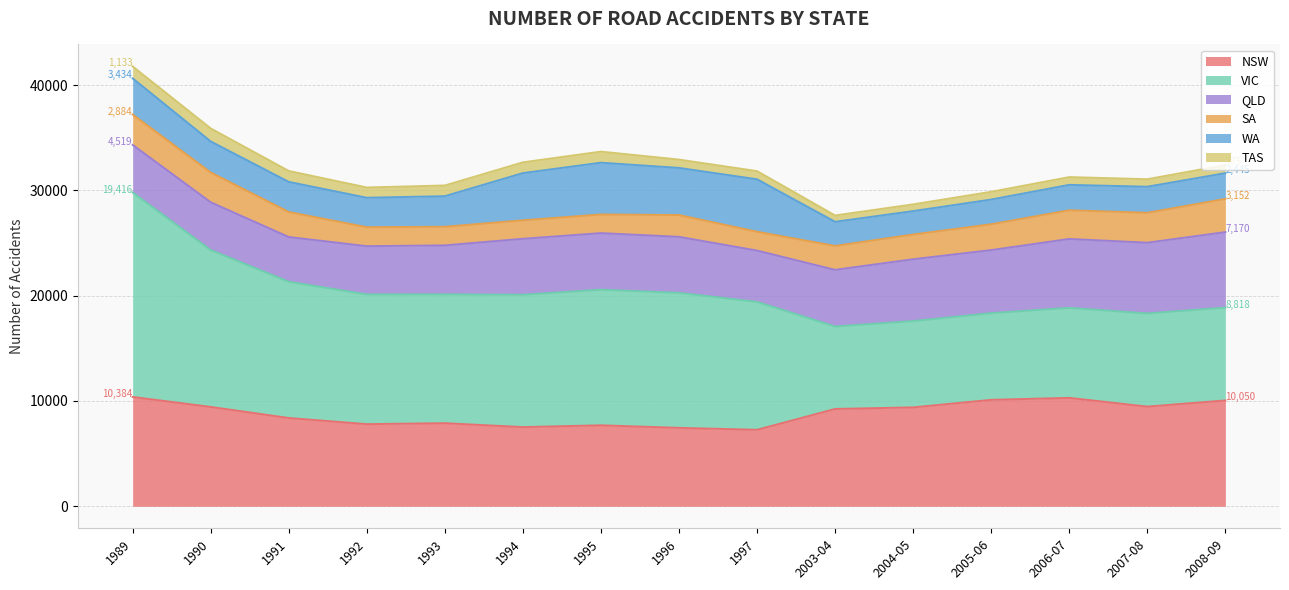

How many values in the SA series are below 2348?

7